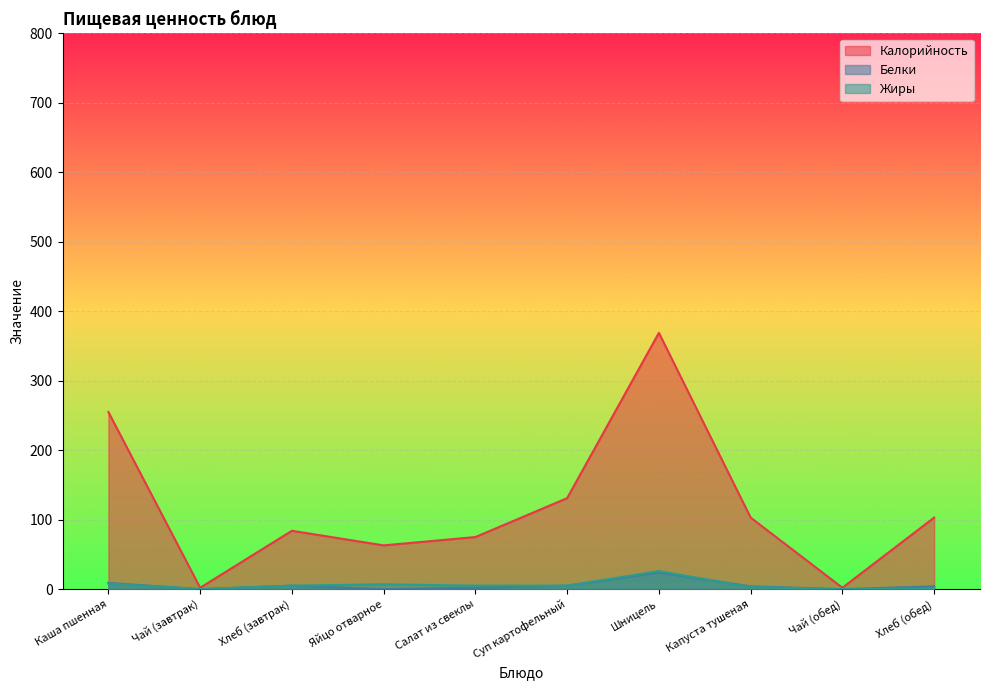

True or false: Жиры and Калорийность cross at least once.

False